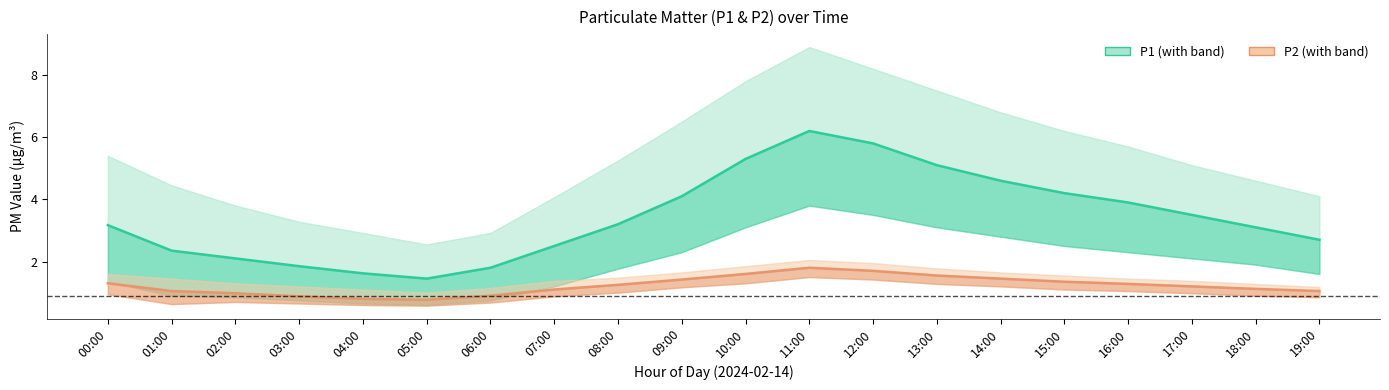

How many interior local peaks does the P2 series have?

1